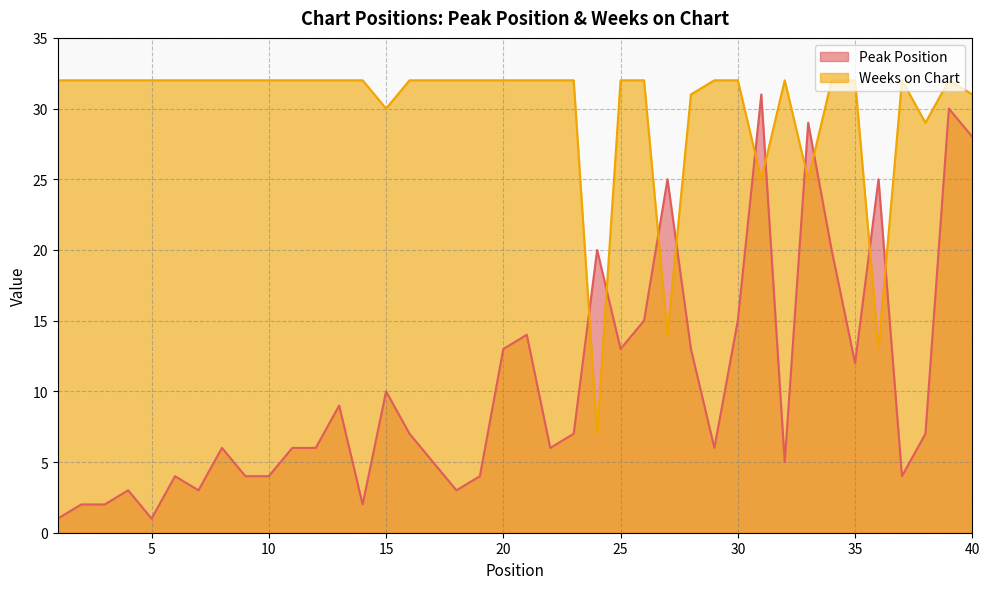

What is the sum of all Weeks on Chart values?

1197